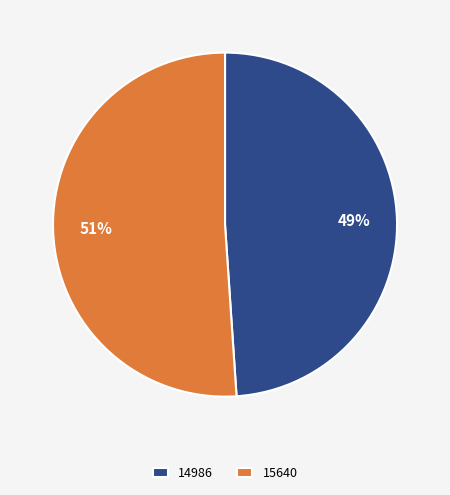

Does 15640 represent more than half of the total?

Yes